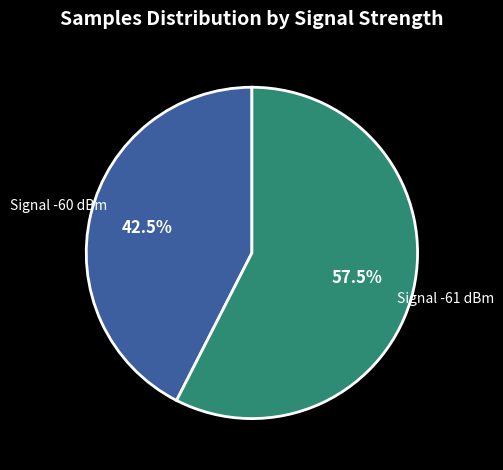

Which has a higher value, Signal -61 dBm or Signal -60 dBm?

Signal -61 dBm